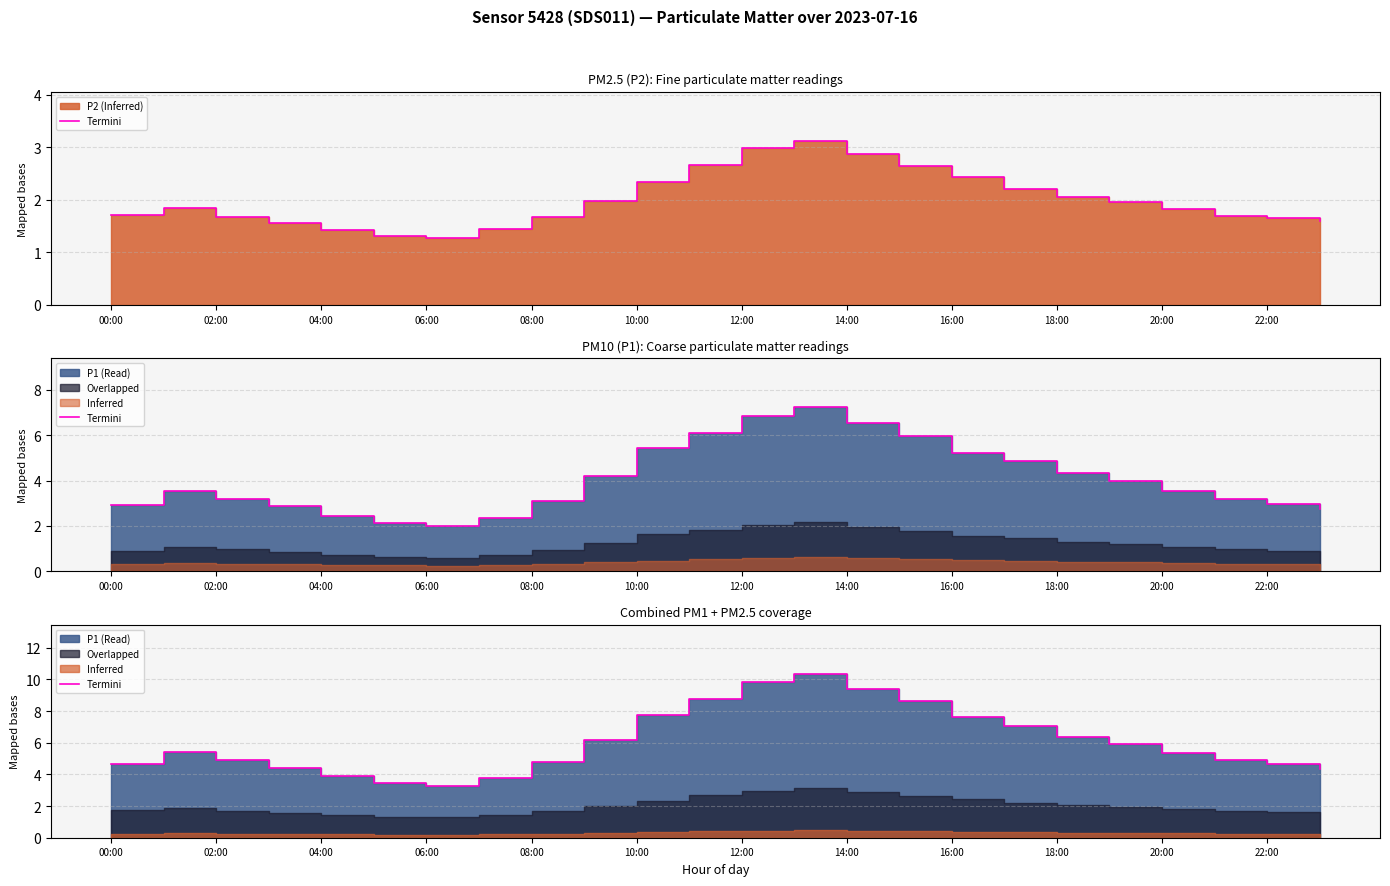

What is the change in value from 14:00 to 13?

+6.6